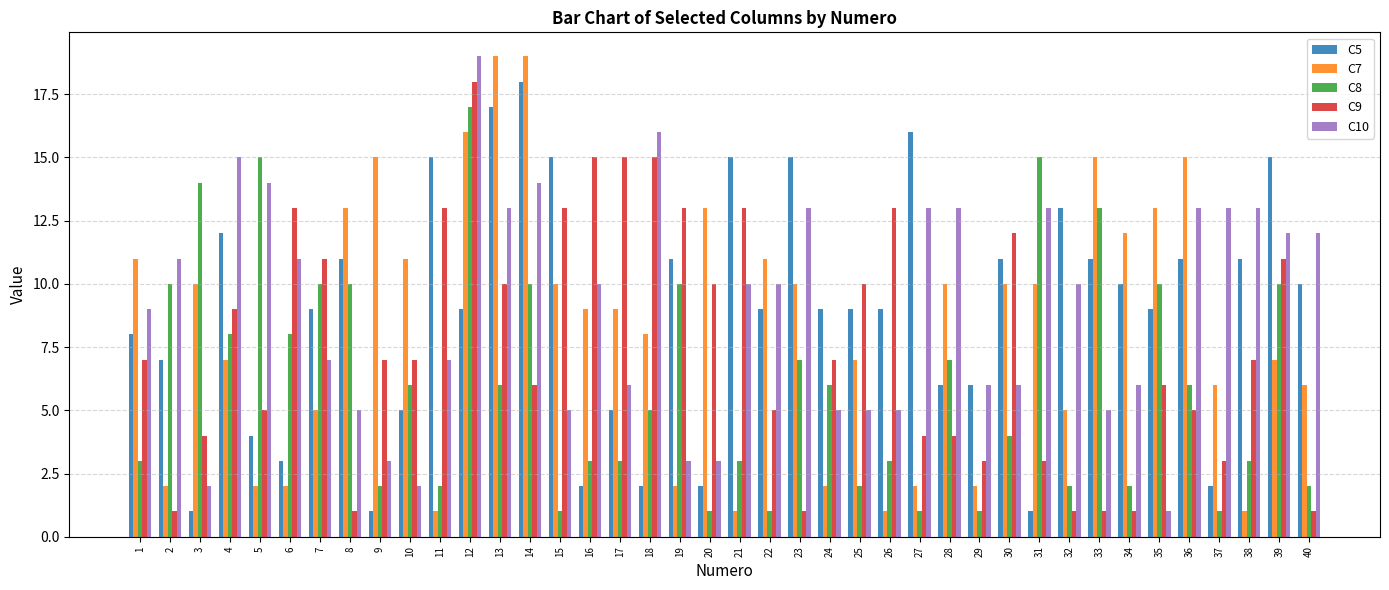

At which category is the sum across all series the highest?

12